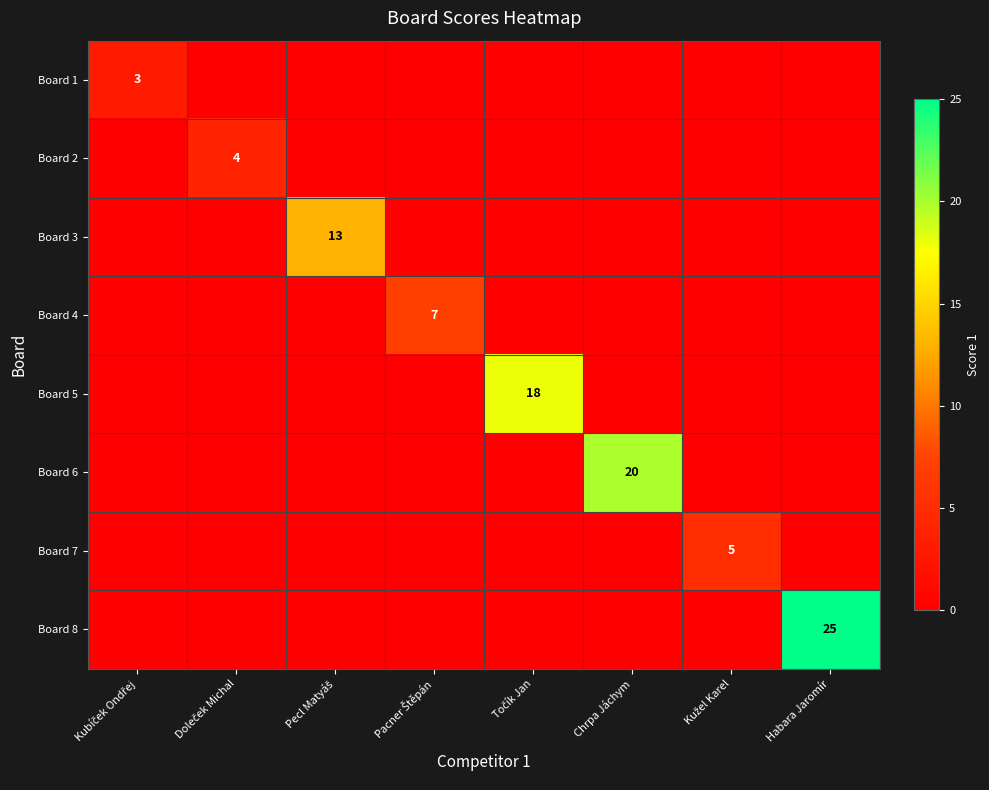

At how many categories does at least one series exceed 23?

1